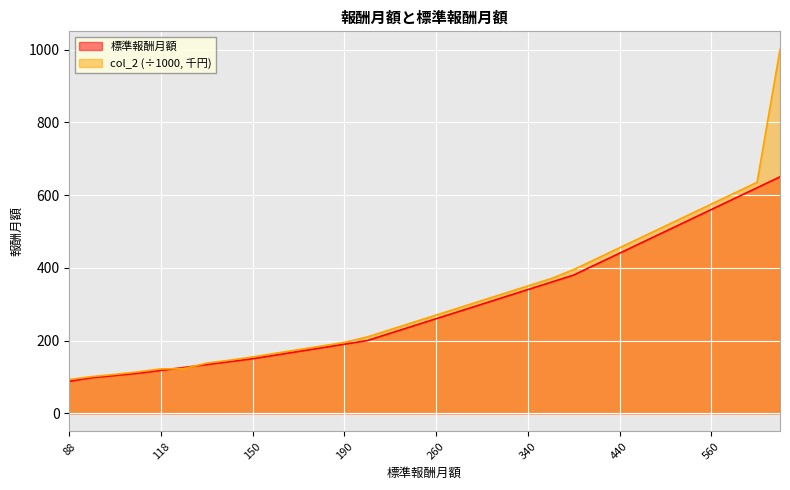

What is the maximum value for col_2?

1000.0